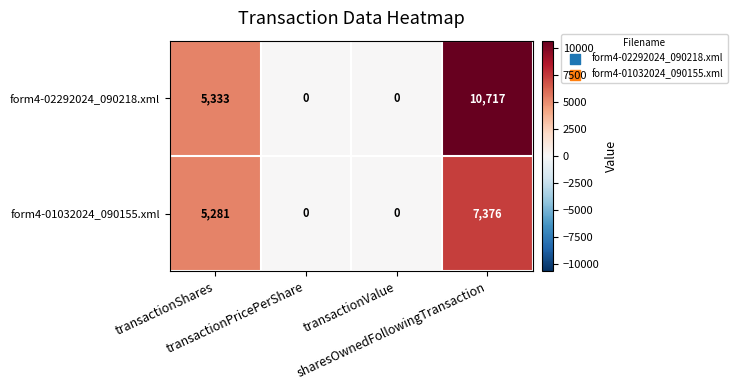

At transactionShares, list the series in order from largest to smallest.

form4-02292024_090218.xml, form4-01032024_090155.xml